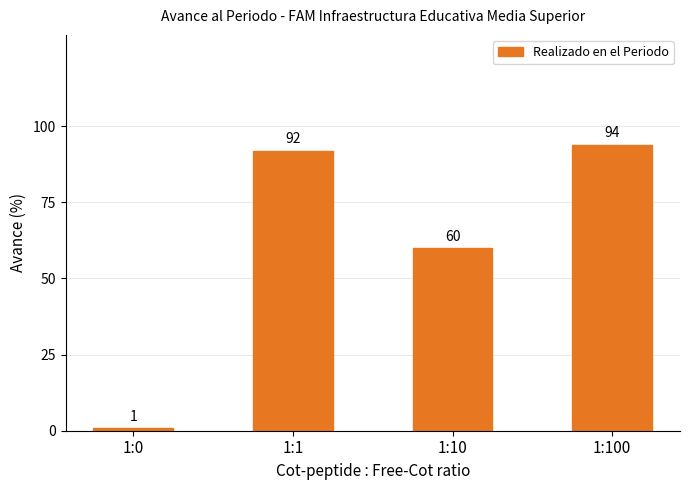

Count the number of data series in this chart.

1